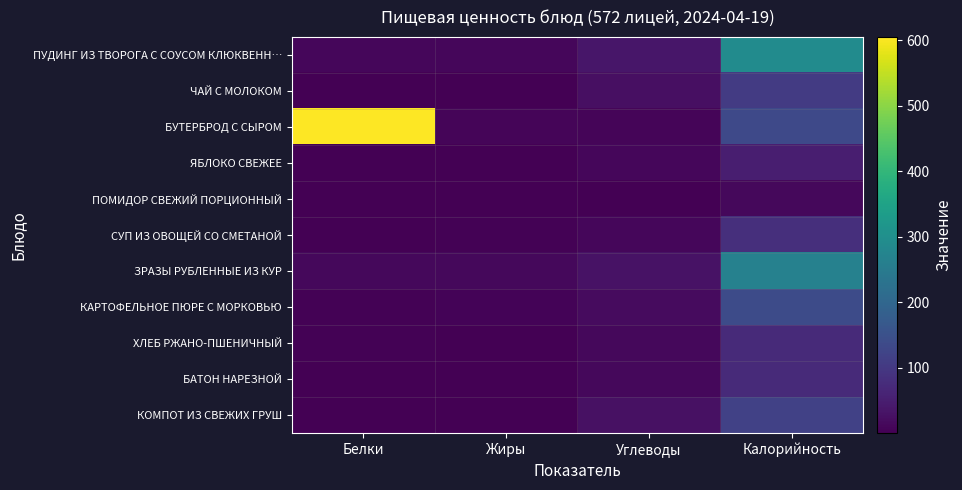

At how many categories does at least one series exceed 66?

2